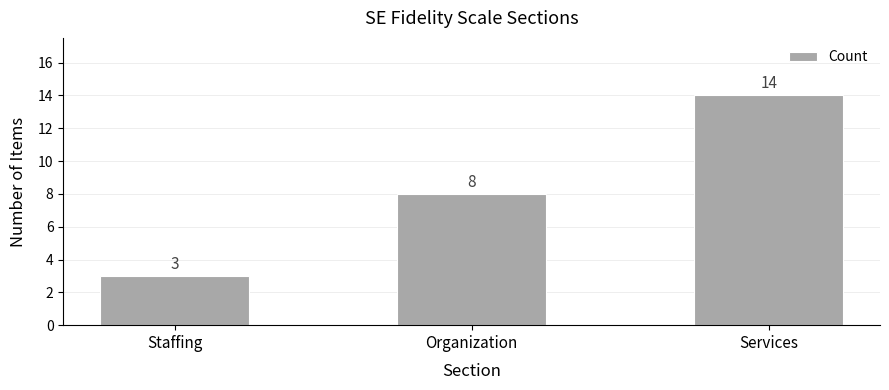

Rank the categories by value from highest to lowest.

Services, Organization, Staffing